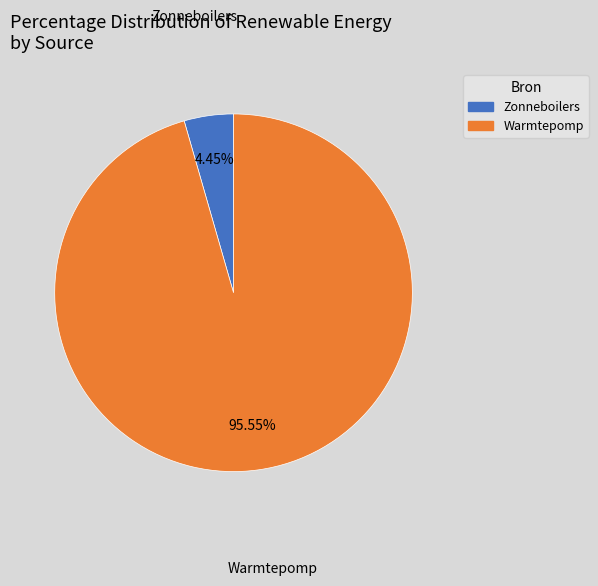

How many segments does this pie chart have?

2